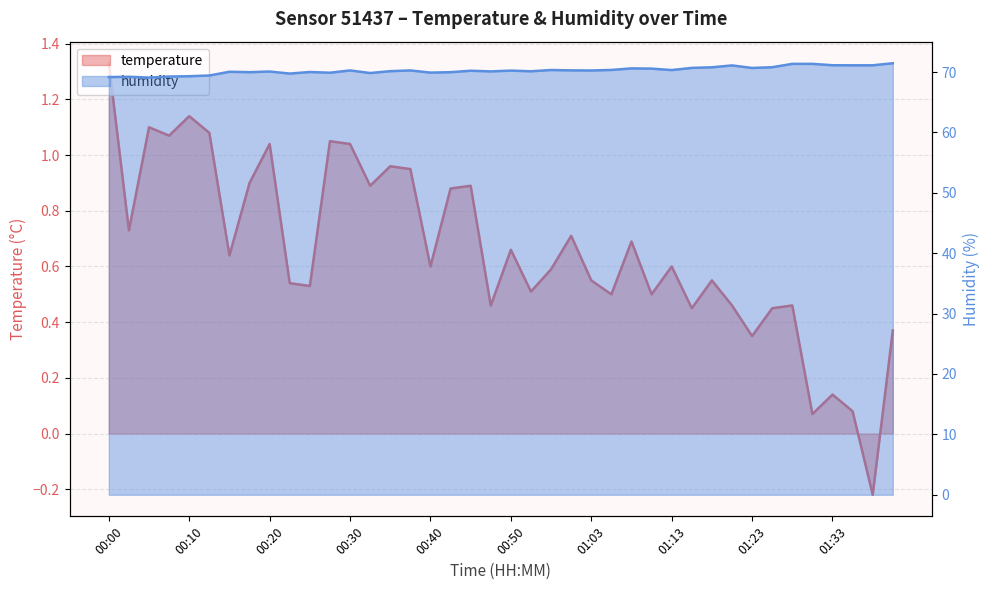

Is it true that temperature equals 0.6 at 00:15?

True